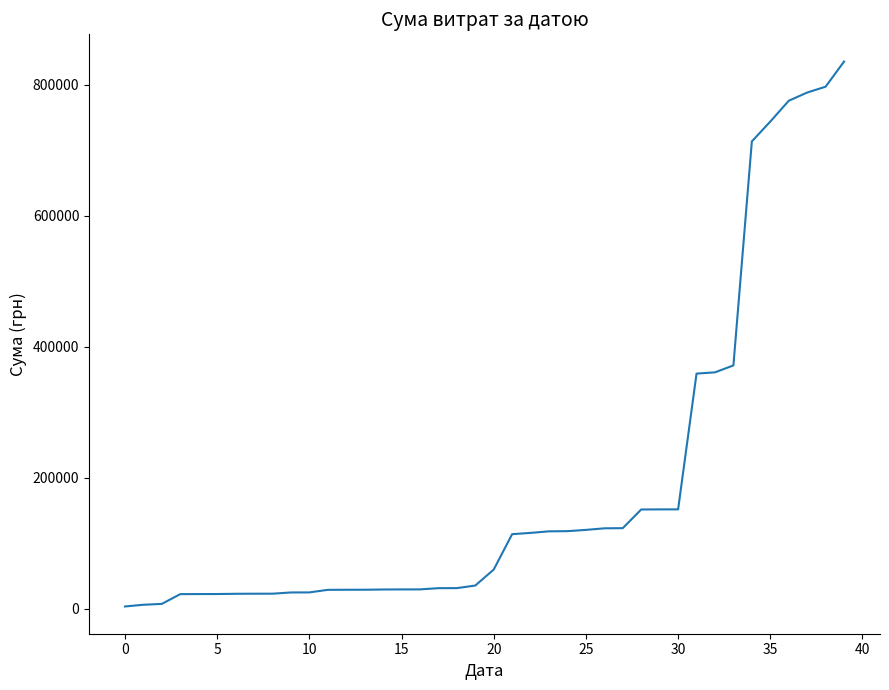

What is the greatest value displayed?

835168.8